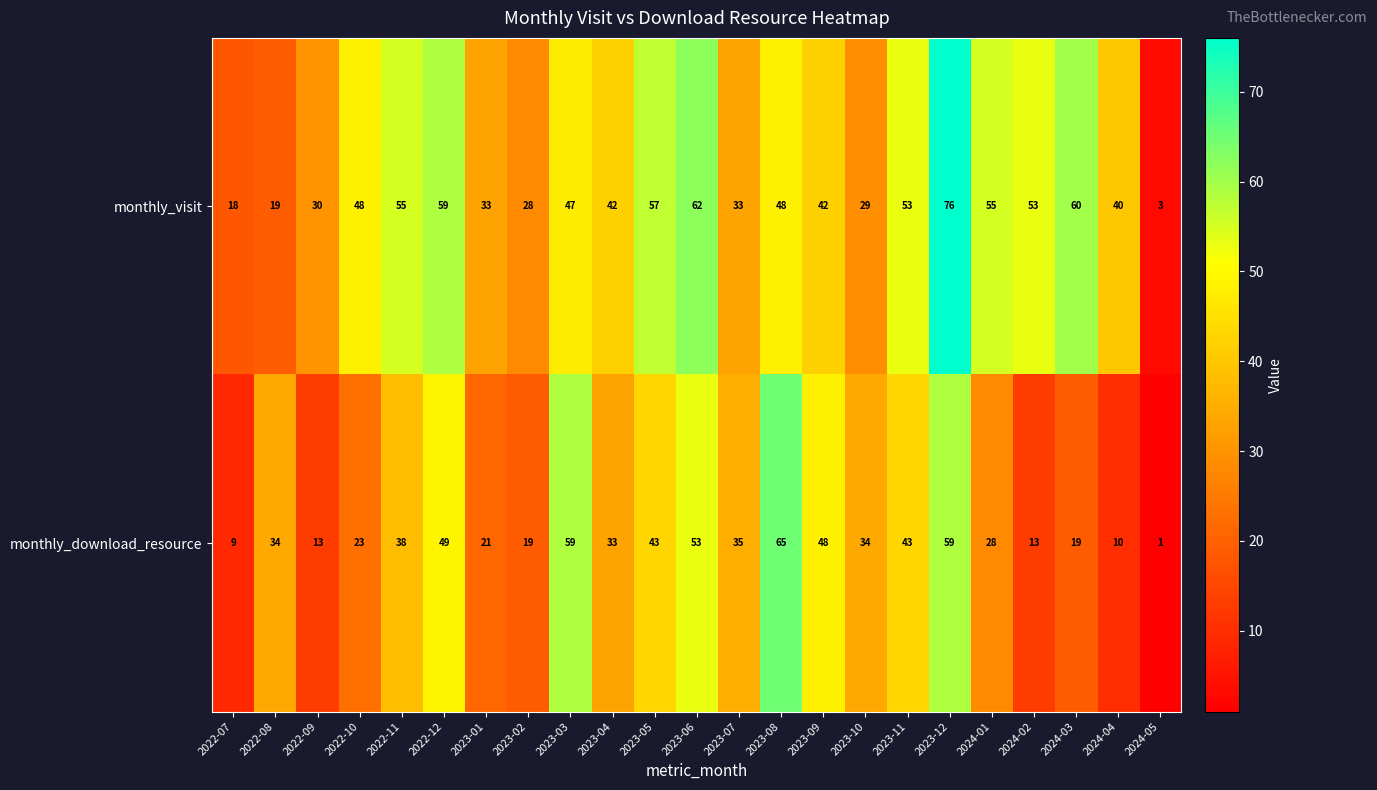

True or false: monthly_download_resource has a value of 33 at 2023-04.

True